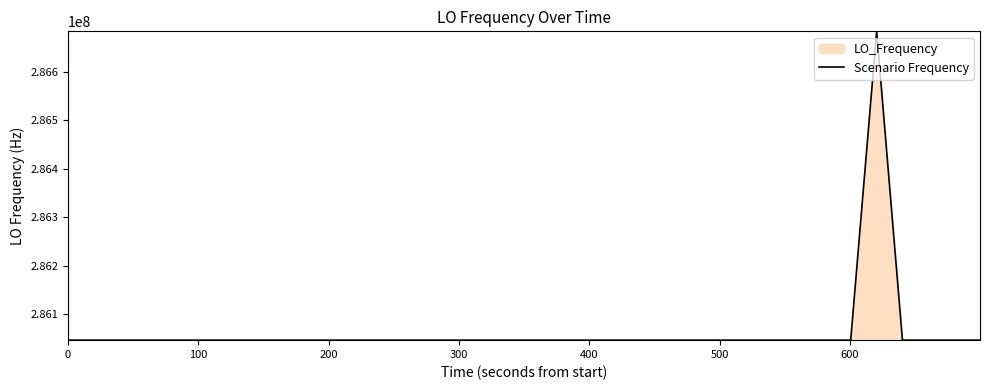

What is the greatest value displayed?

286682704.7